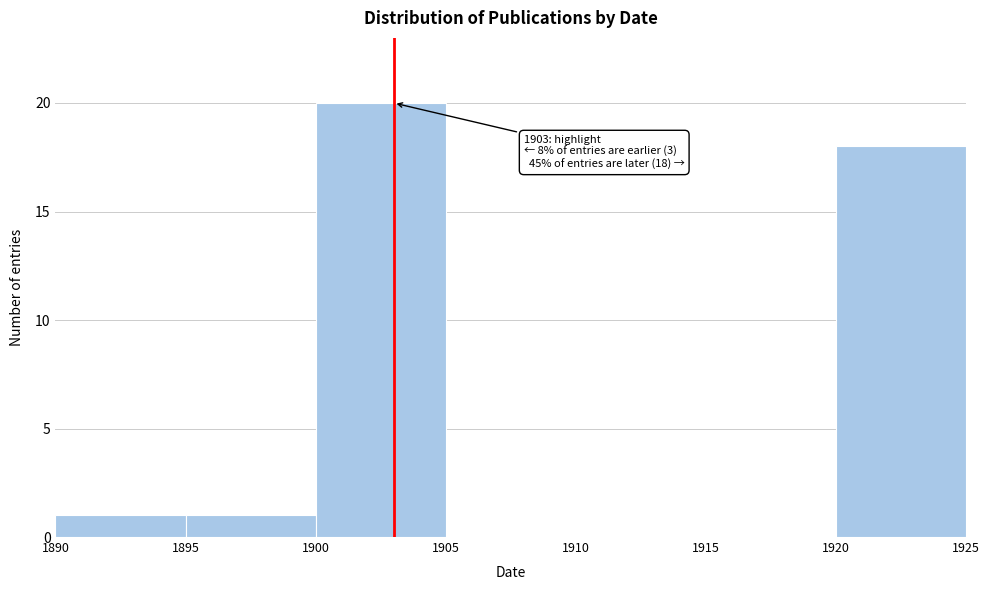

Over which range of the x-axis is the bar tallest?

1900 to 1905